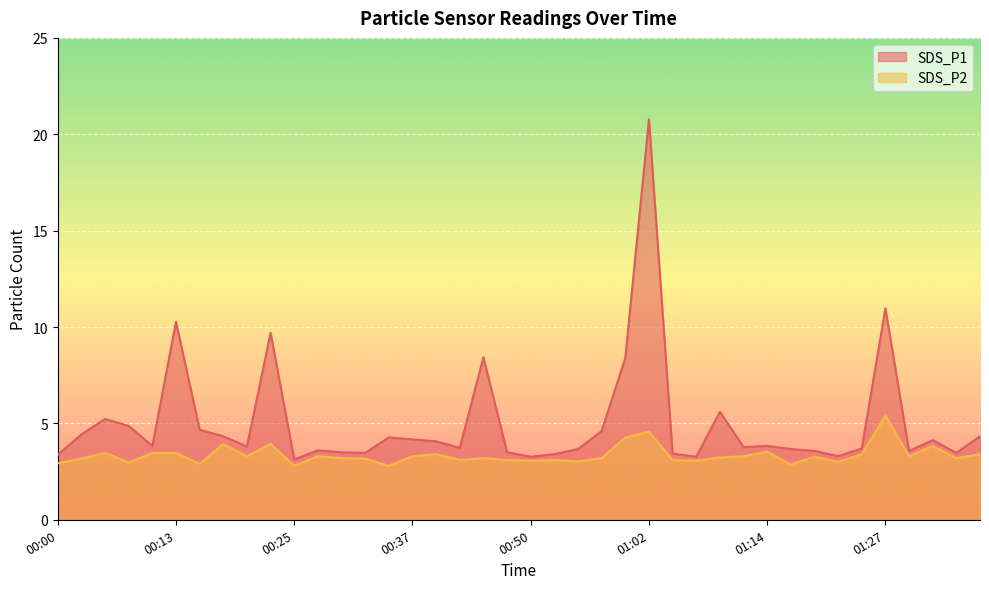

How many data points in SDS_P2 are less than 3?

6